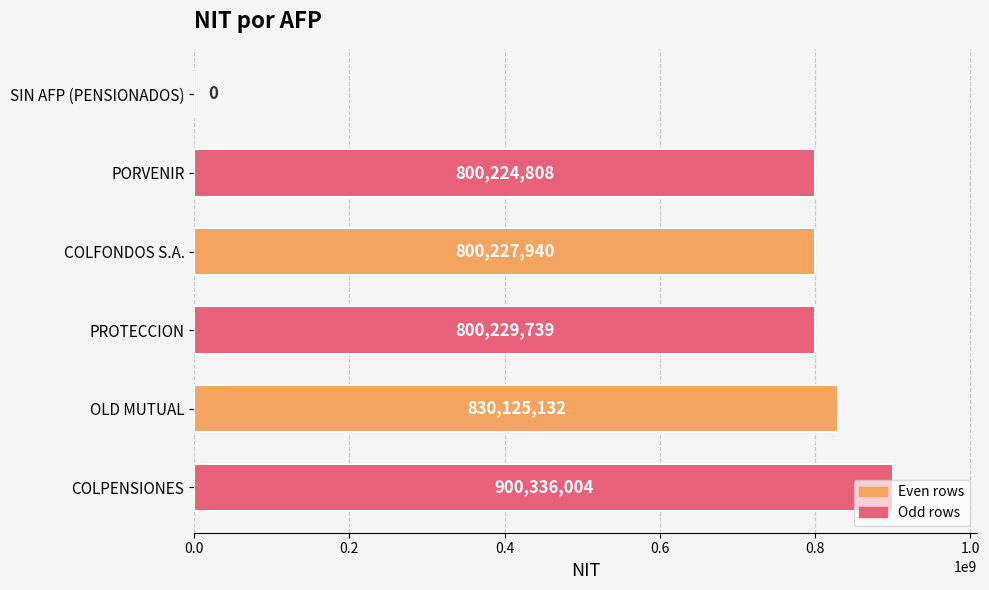

Where is the data nearest to the value 450168002?

PORVENIR